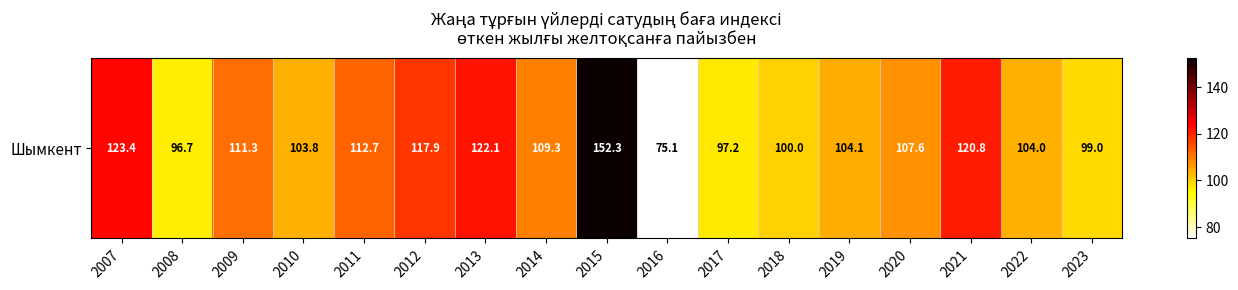

What is the ratio of the value at 2015 to the value at 2020?

1.4